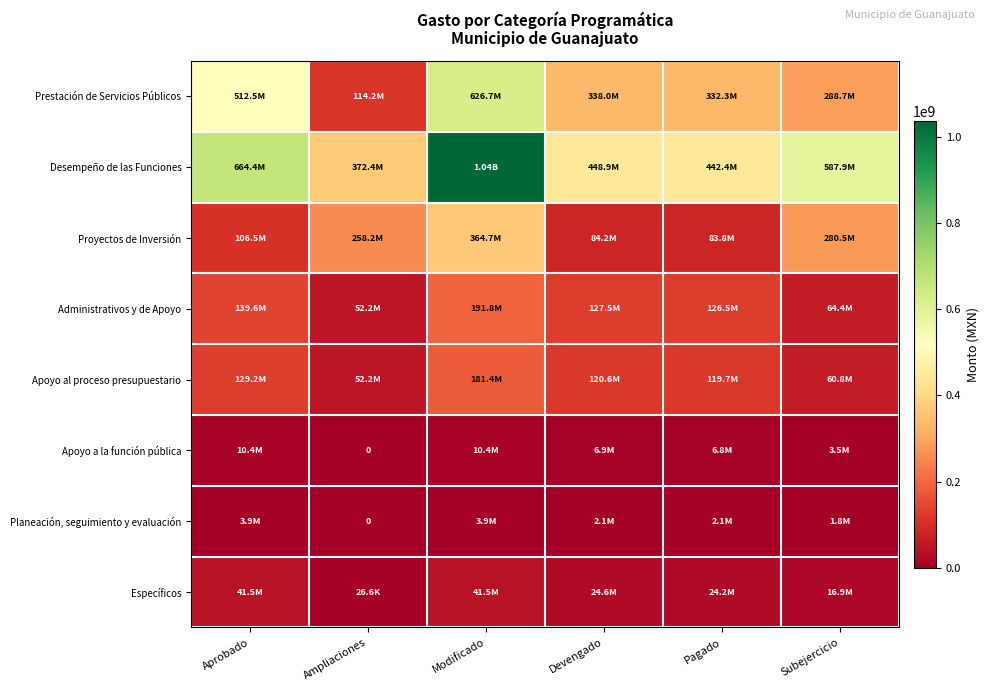

Read the Apoyo al proceso presupuestario value at Subejercicio.

60809837.9